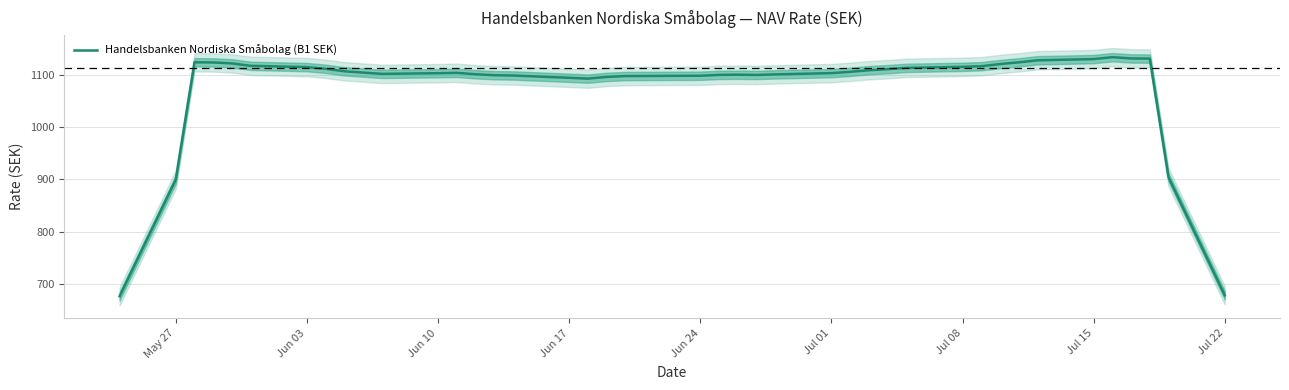

True or false: Handelsbanken Nordiska Småbolag (B1 SEK) has a value of 899.8 at May 27.

True